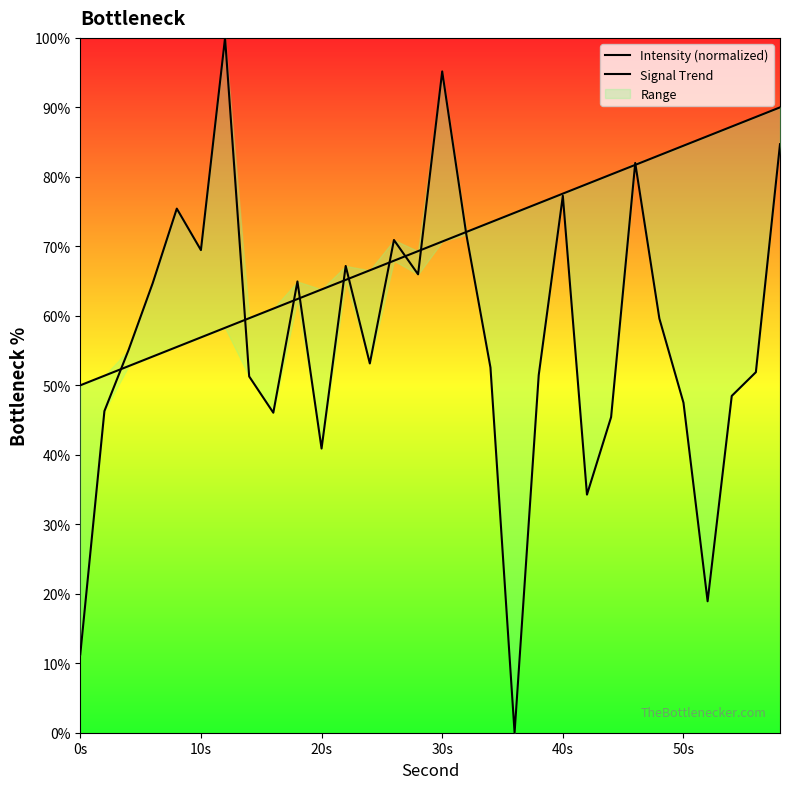

True or false: Intensity (normalized) has a value of 11.3 at 0s.

True